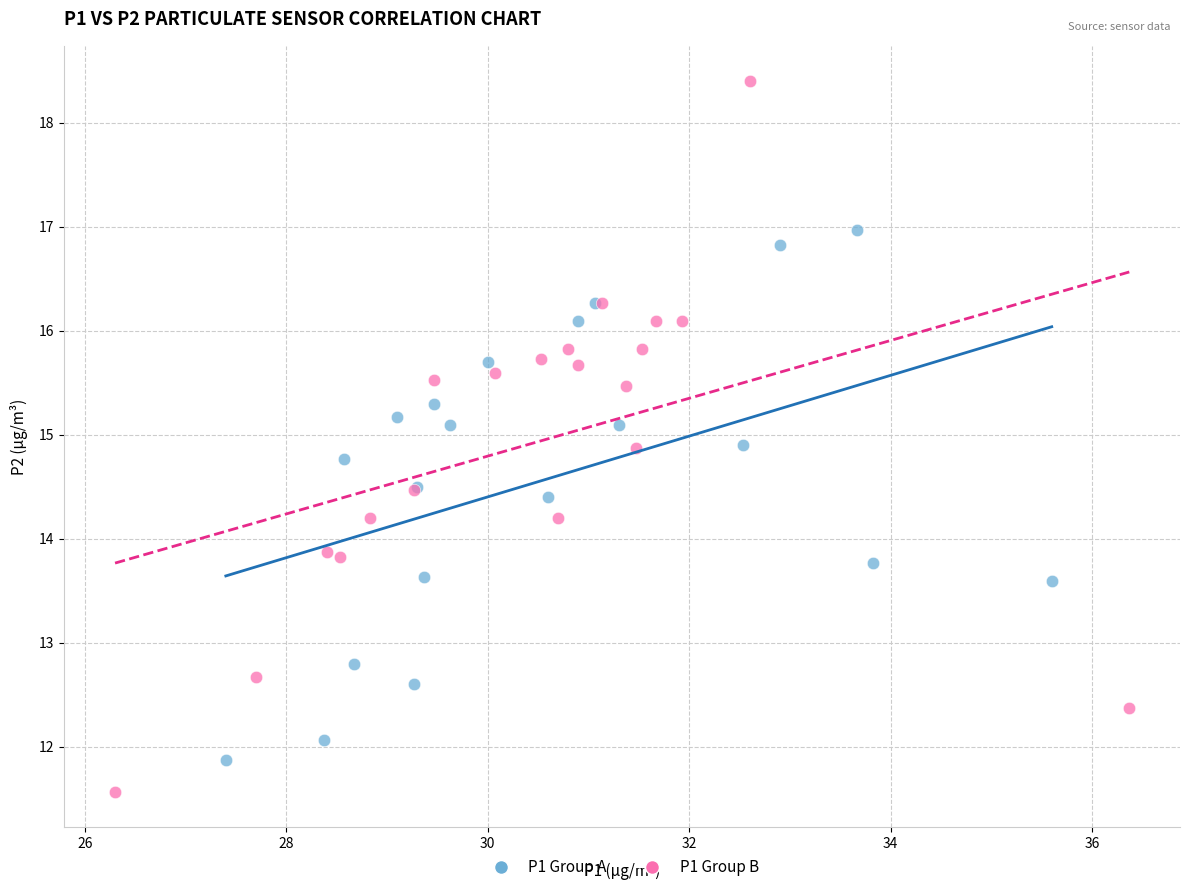

Which series contains the highest Y value?

P1 Group B